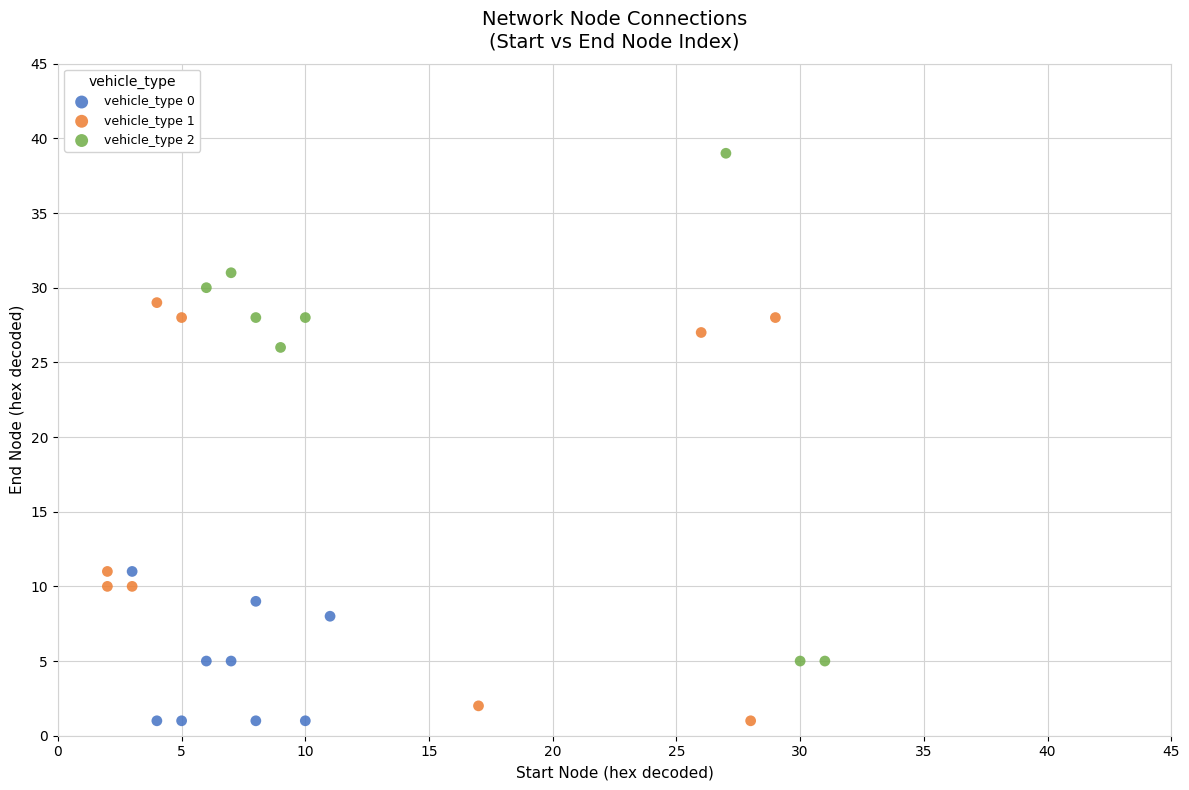

Which series has the widest spread of Y values?

vehicle_type 2